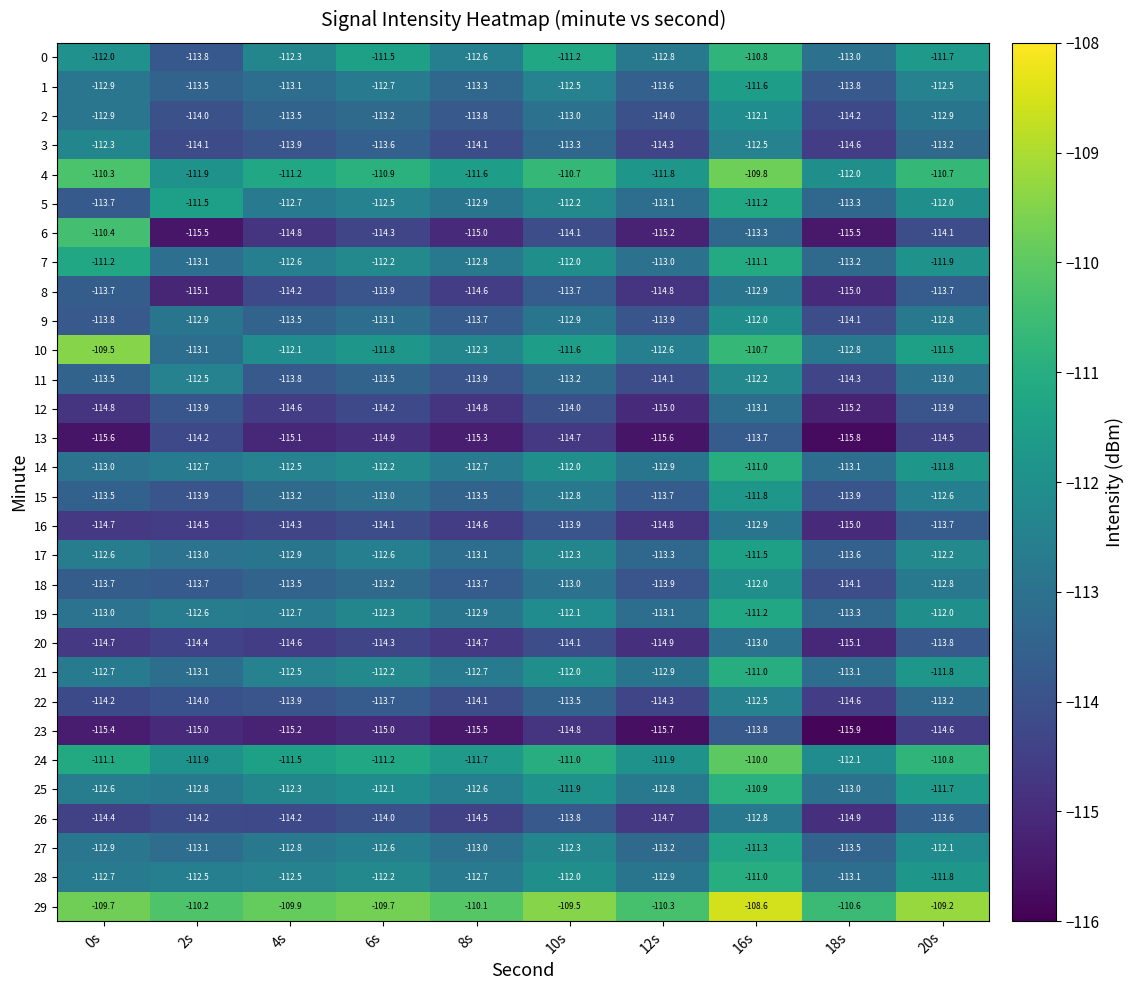

What is the difference between the highest and lowest values at 6s?

5.3